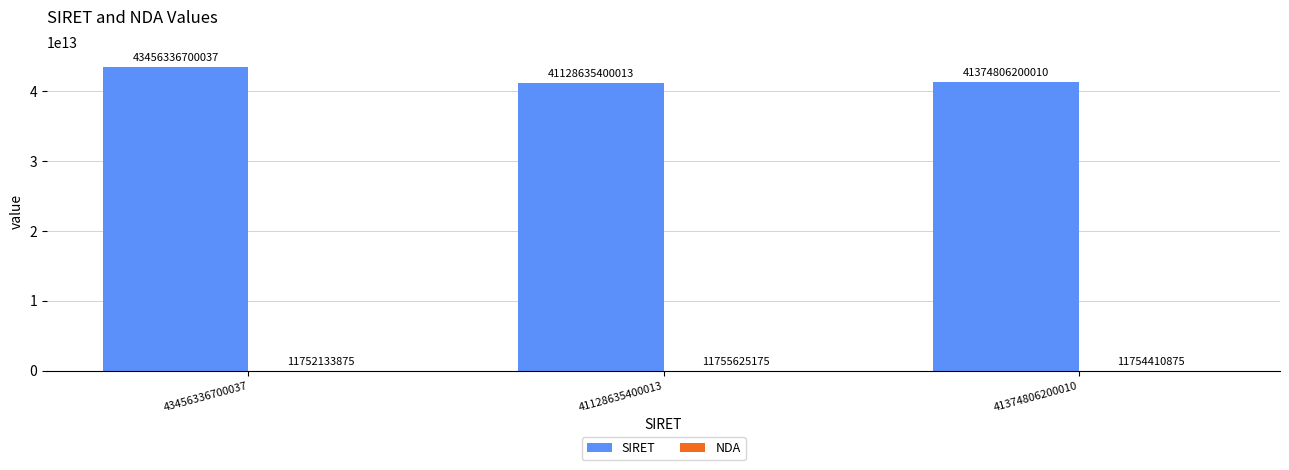

How many categories are shown in the chart?

3